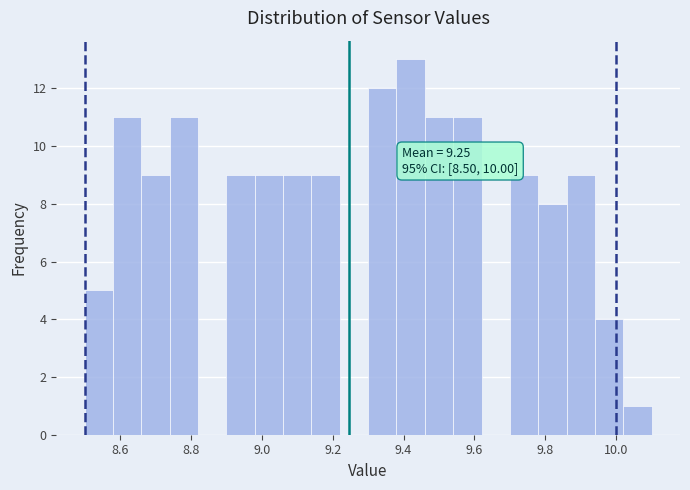

Which range on the x-axis has the tallest bar?

9.38 to 9.46